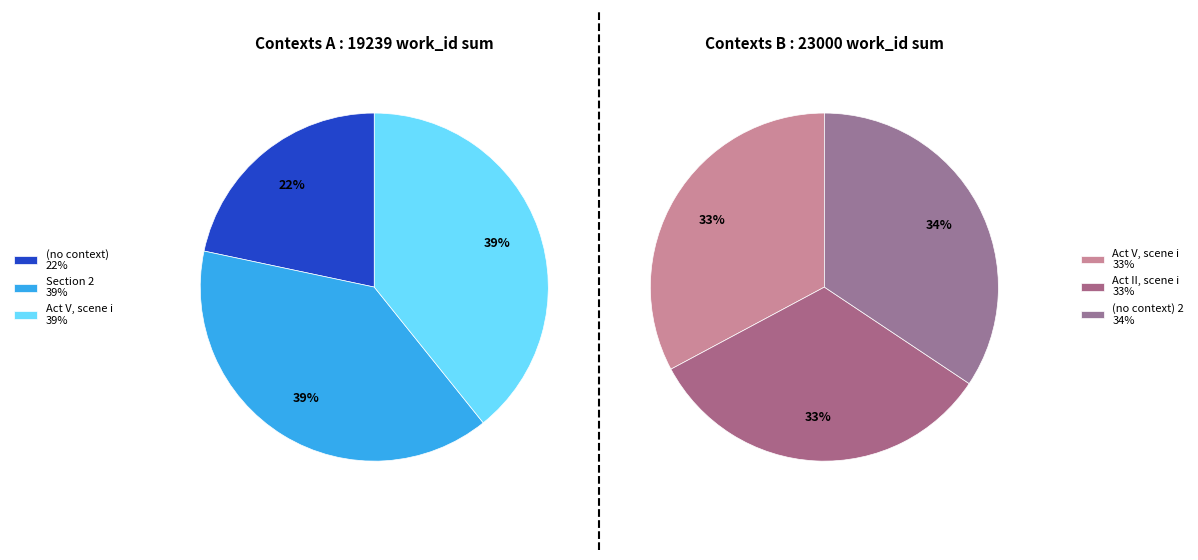

Which category has the smallest portion of the pie?

(no context)